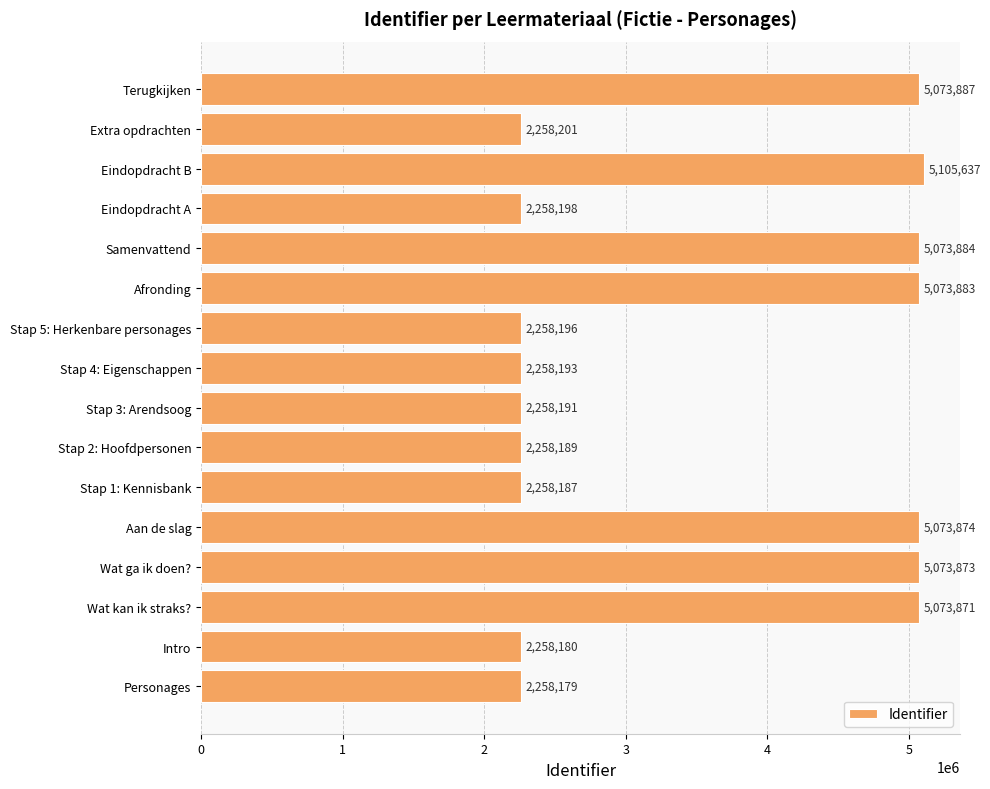

How many bars are there in total?

16